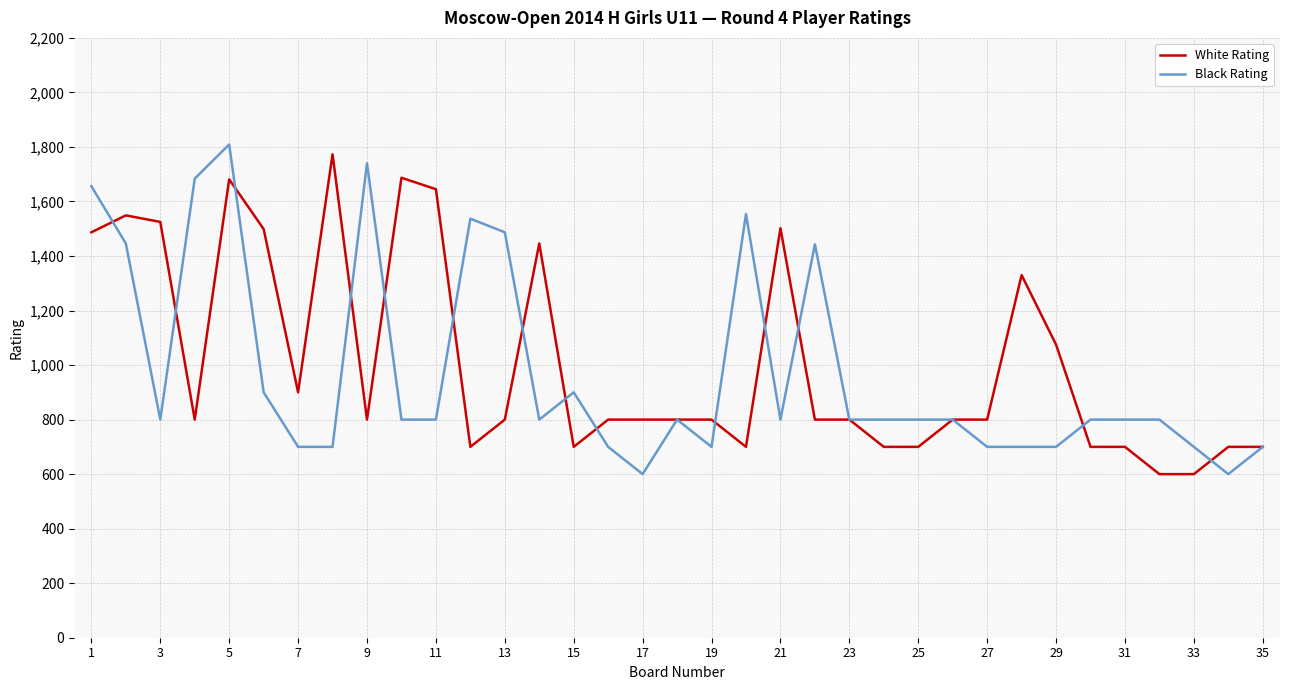

Rank the series by their average value, from highest to lowest.

White Rating, Black Rating